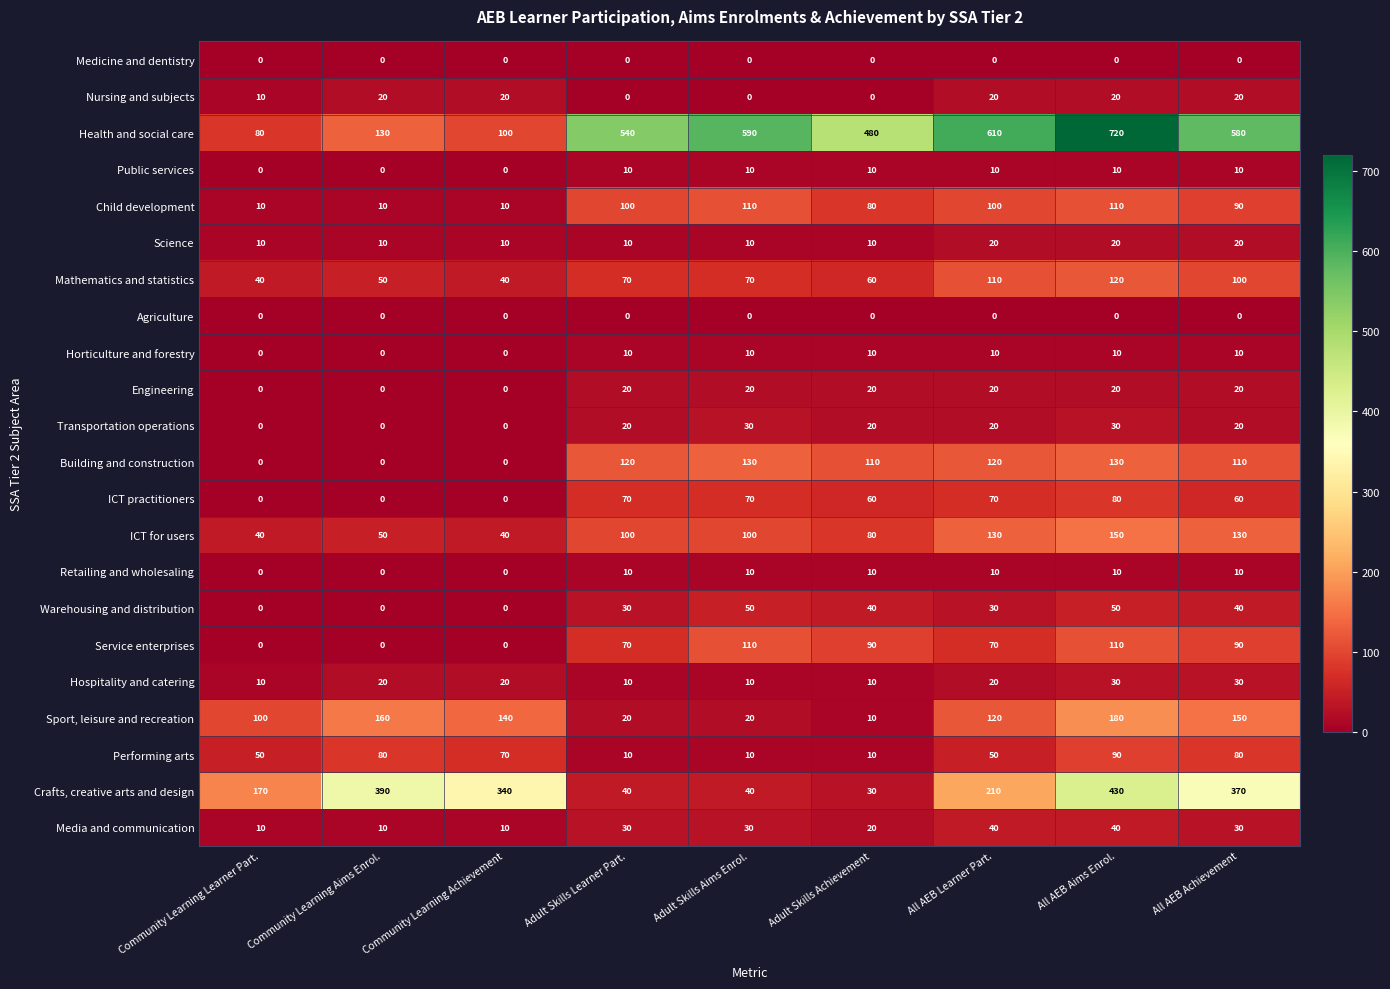

What is the difference between the second highest and minimum values in the Building and construction series?

130